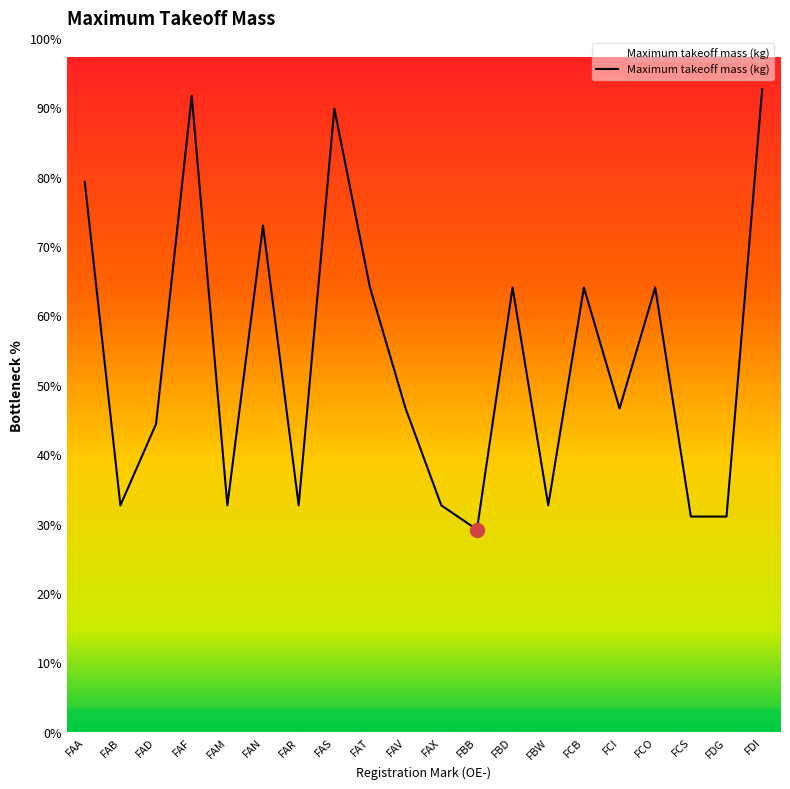

Where is the first local maximum?

FAF